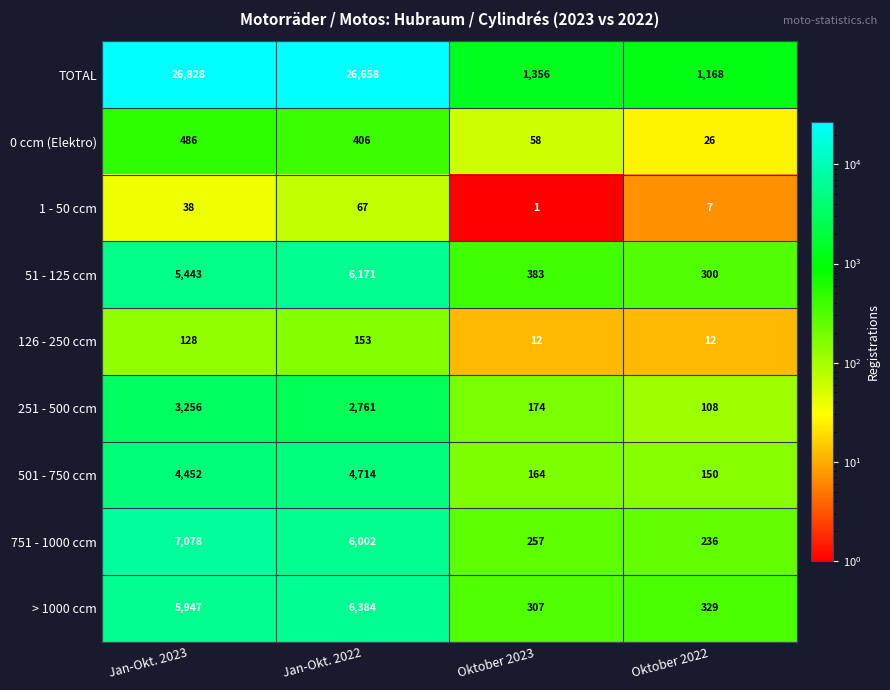

Is it true that 1 - 50 ccm equals 38 at Jan-Okt. 2023?

True